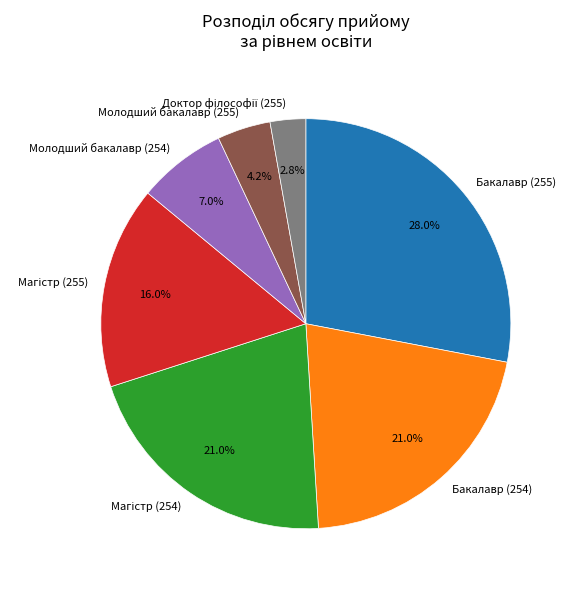

Which category has the biggest portion of the pie?

Бакалавр (255)